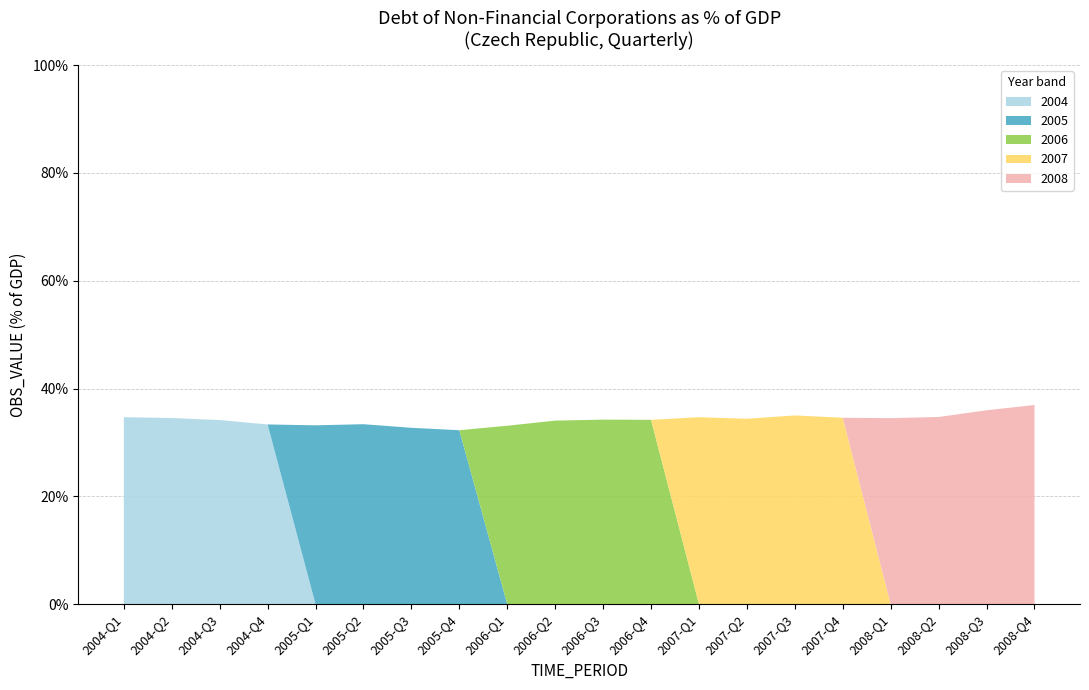

What is the total value across all series at 2005-Q3?

32.7